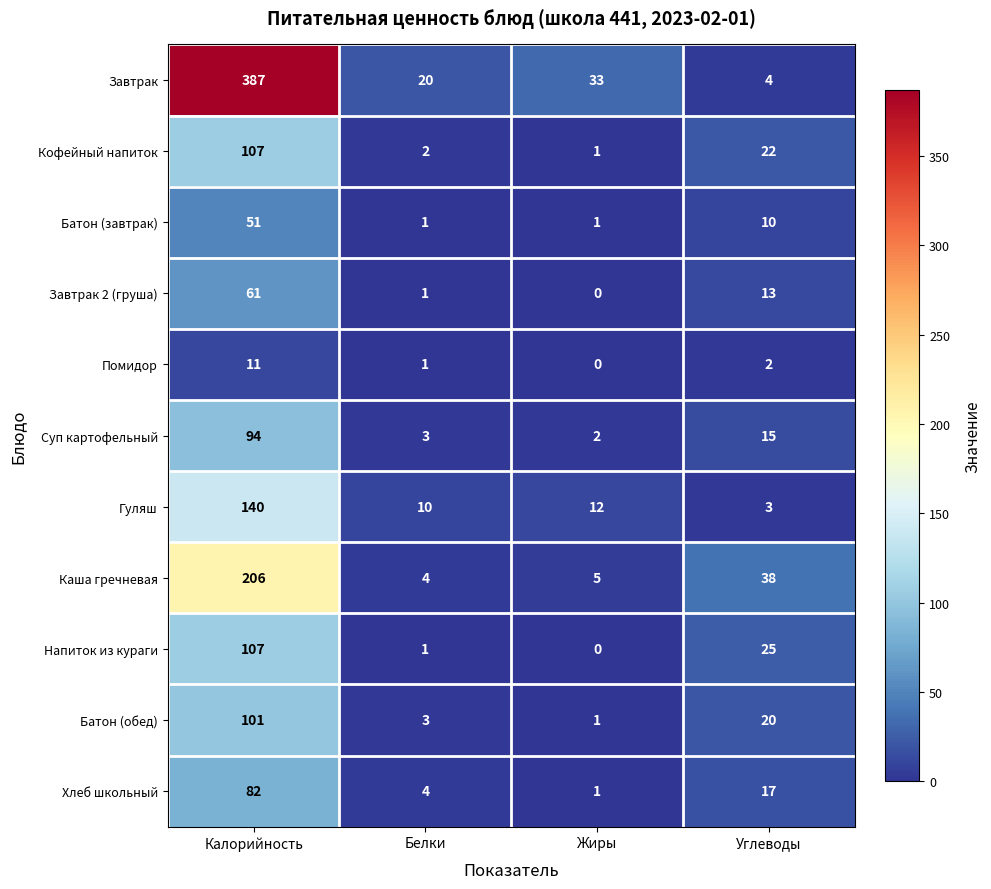

At which category is the sum across all series the highest?

Калорийность